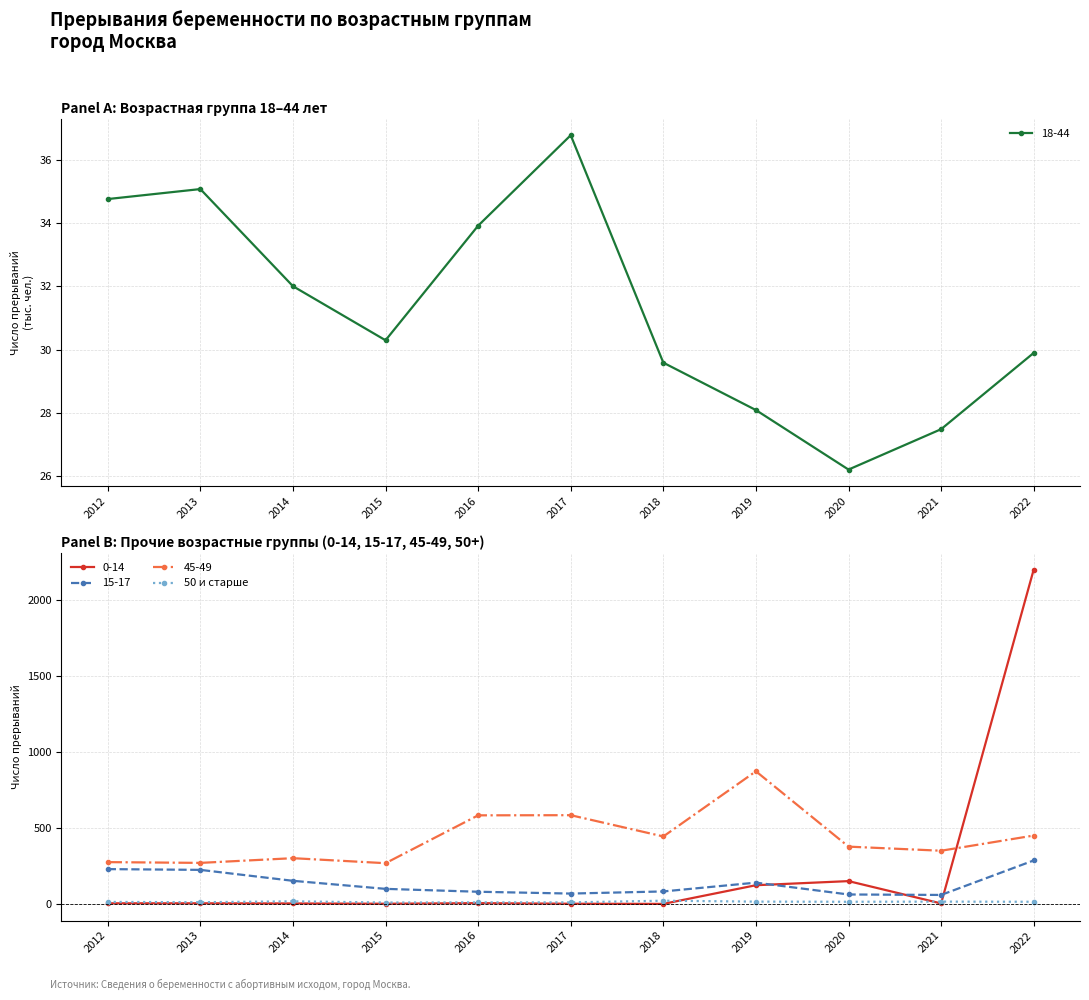

True or false: the data shows 15 at 2012.

True